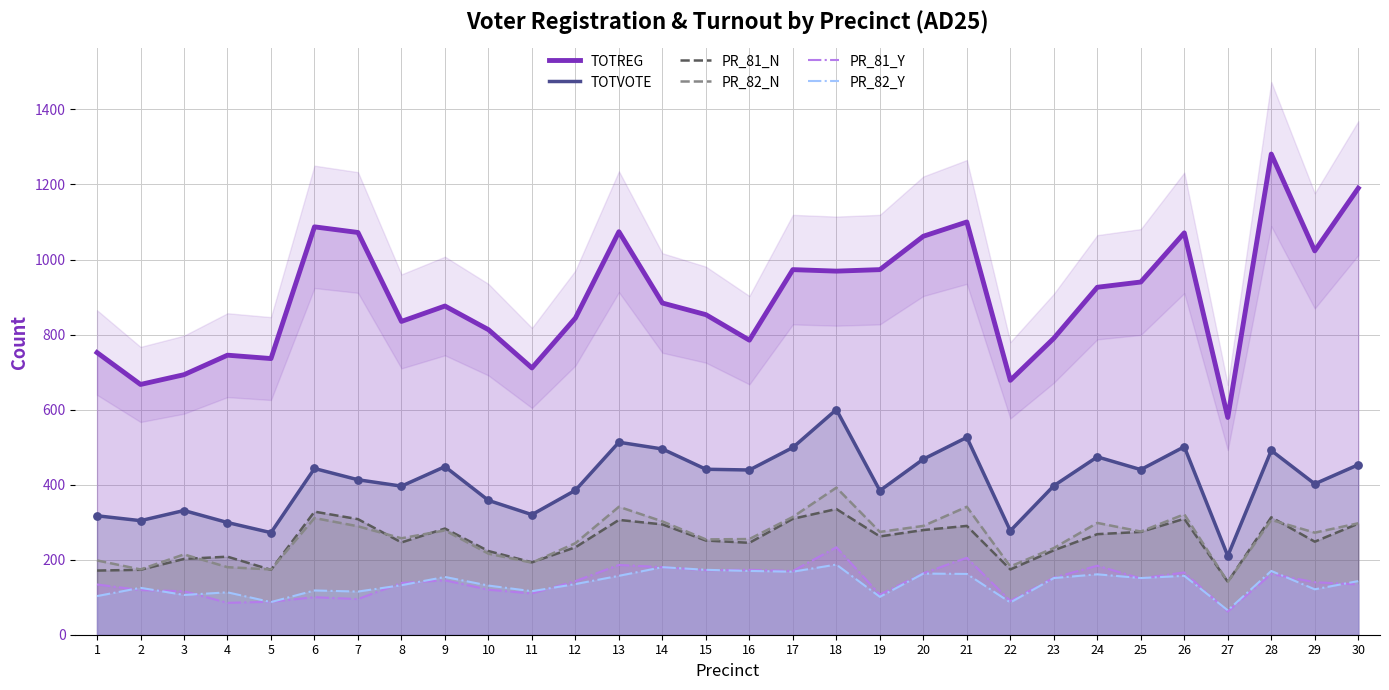

Which series has the widest spread of Y values?

TOTREG